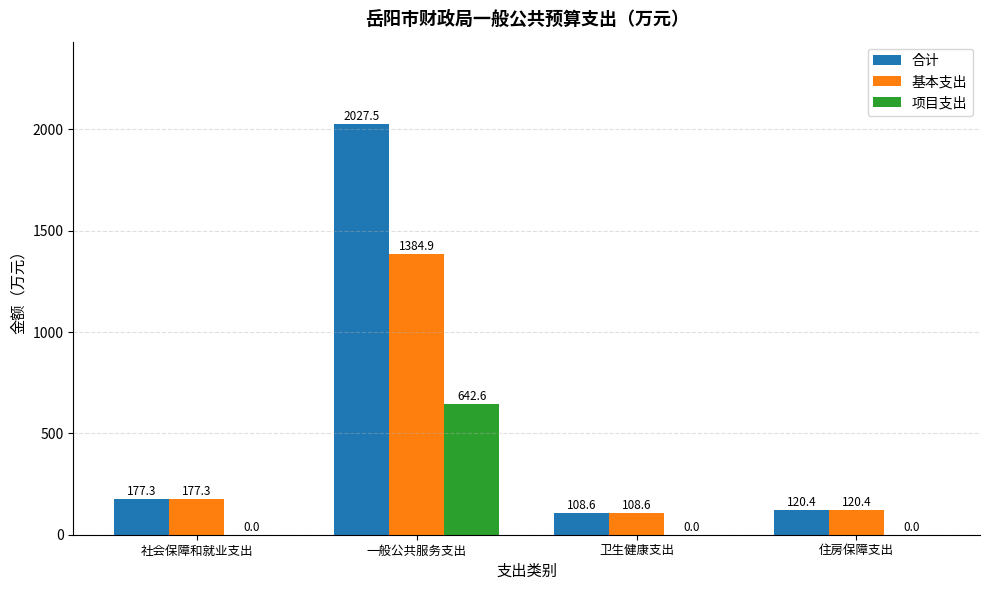

Reading left to right, transcribe all the data shown in this chart.

合计: 177.3	2027.5	108.6	120.4
基本支出: 177.3	1384.9	108.6	120.4
项目支出: 0.0	642.6	0.0	0.0